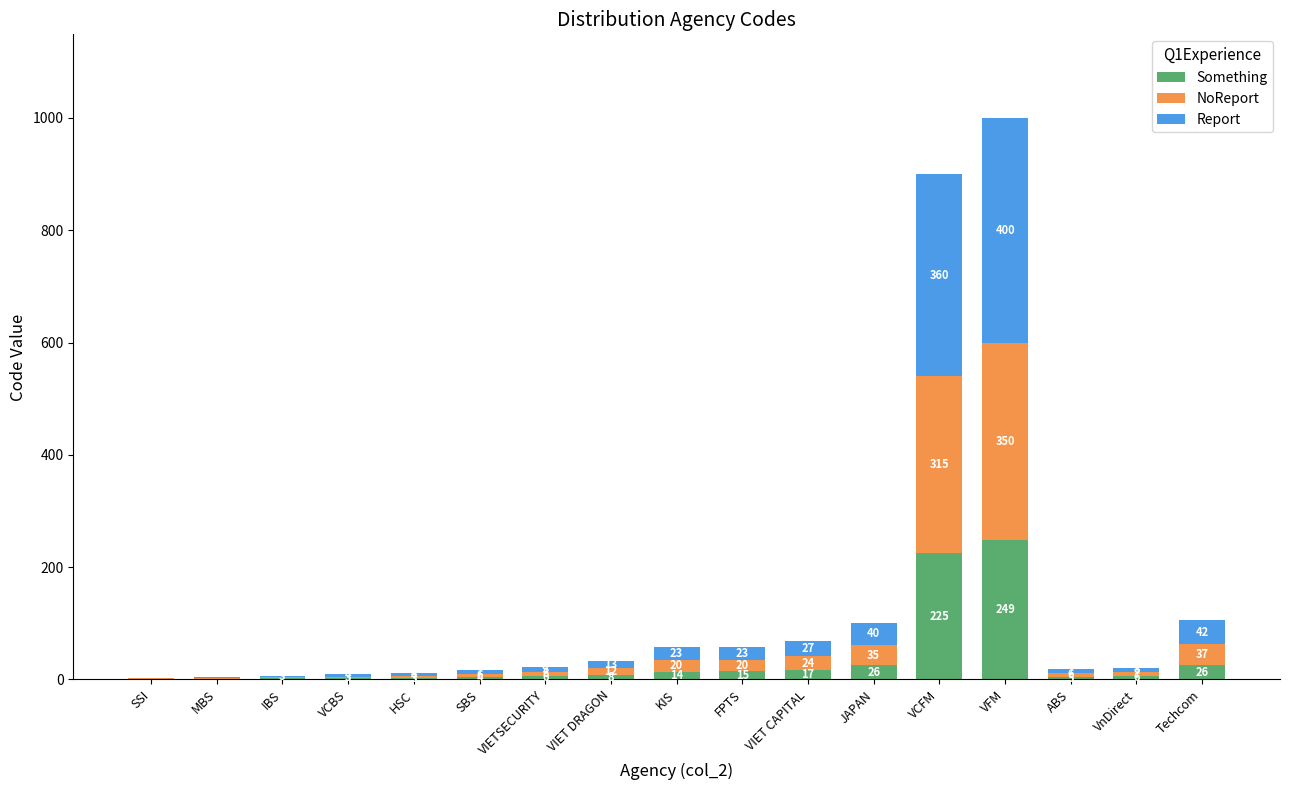

What is the total value across all series at SSI?

3